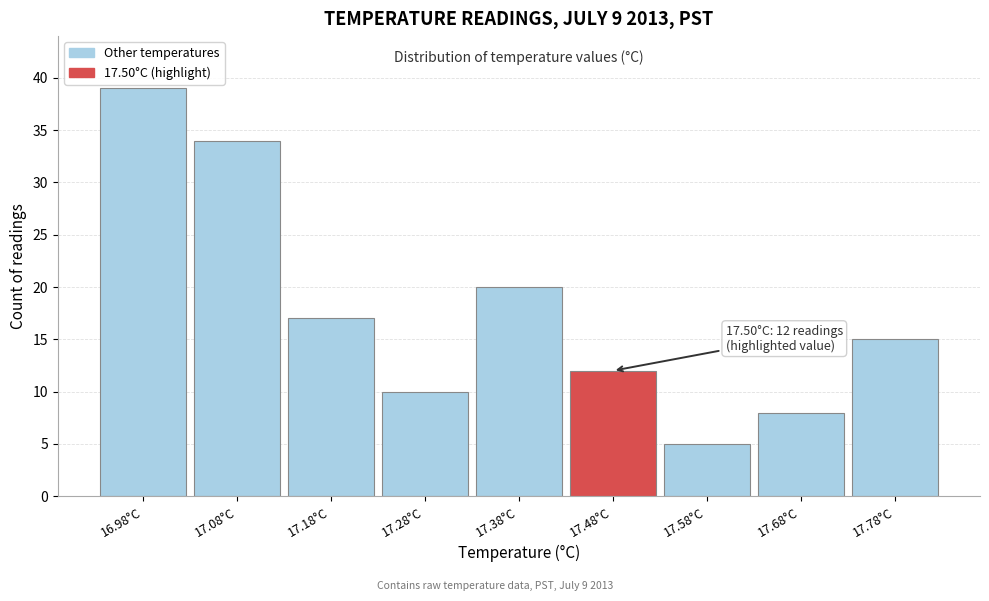

Over which range of the x-axis is the bar tallest?

16.925 to 17.025